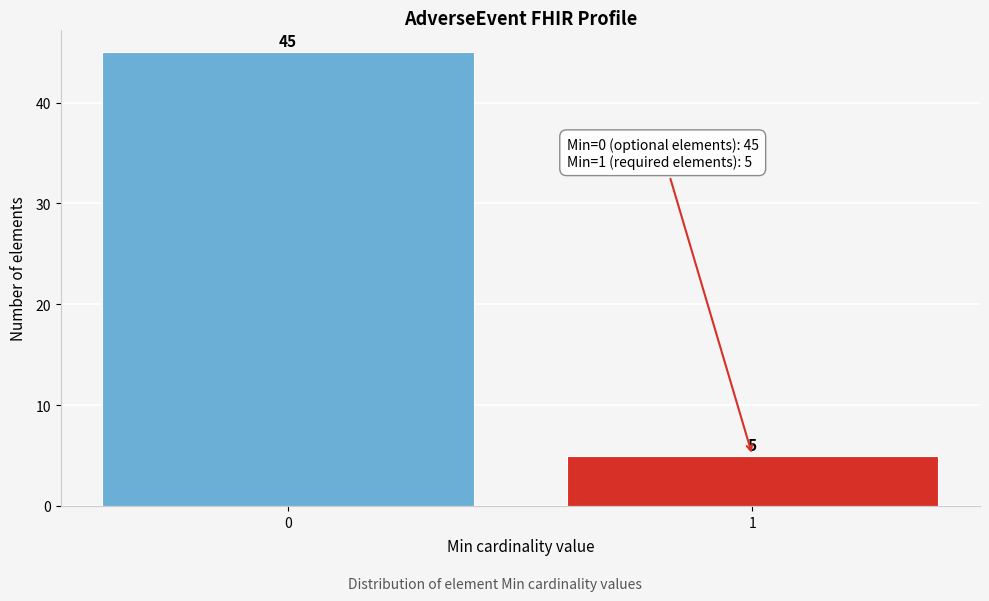

Reading left to right, list all the values displayed in this chart.

0=45	1=5